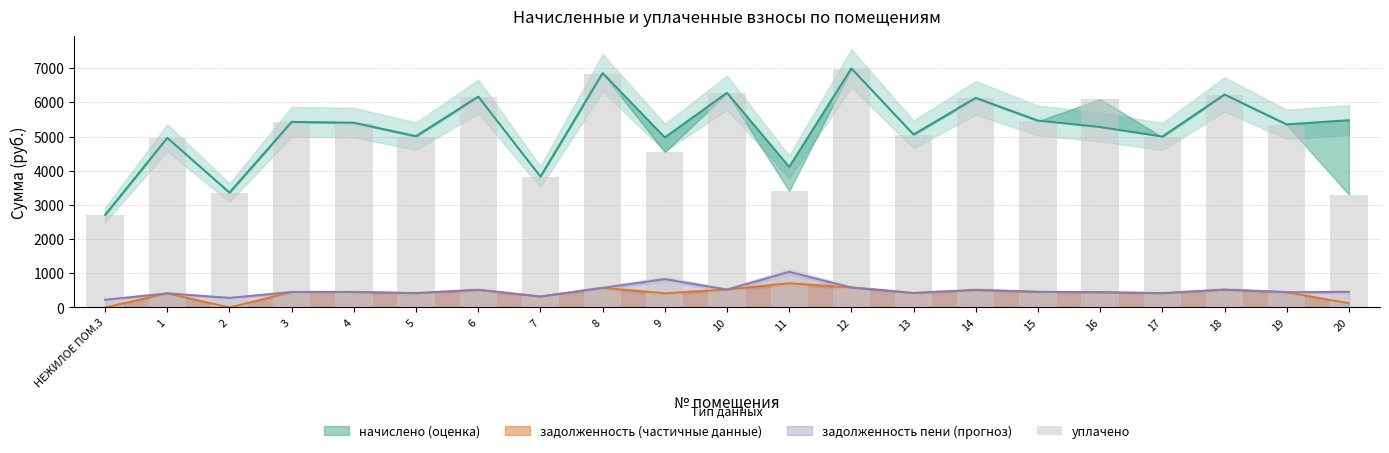

What is the label of the 12th bar from the right?

9